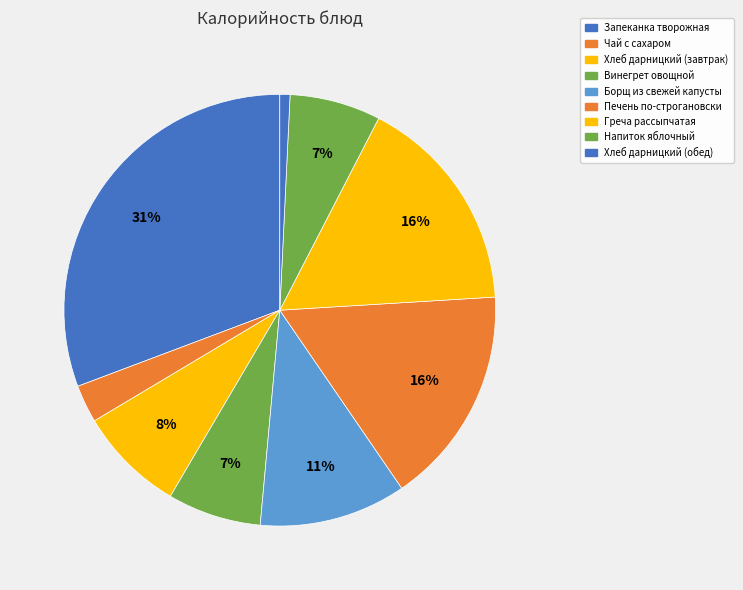

Which slice is the smallest?

Хлеб дарницкий (обед)